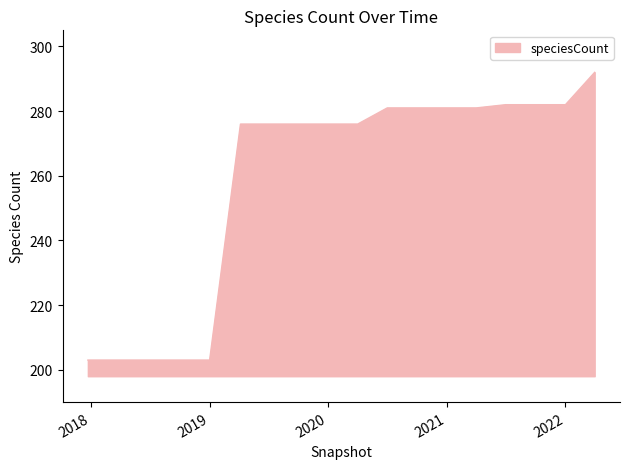

Reading left to right, transcribe all the data shown in this chart.

203	203	203	203	203	276	276	276	276	276	281	281	281	281	282	282	282	292